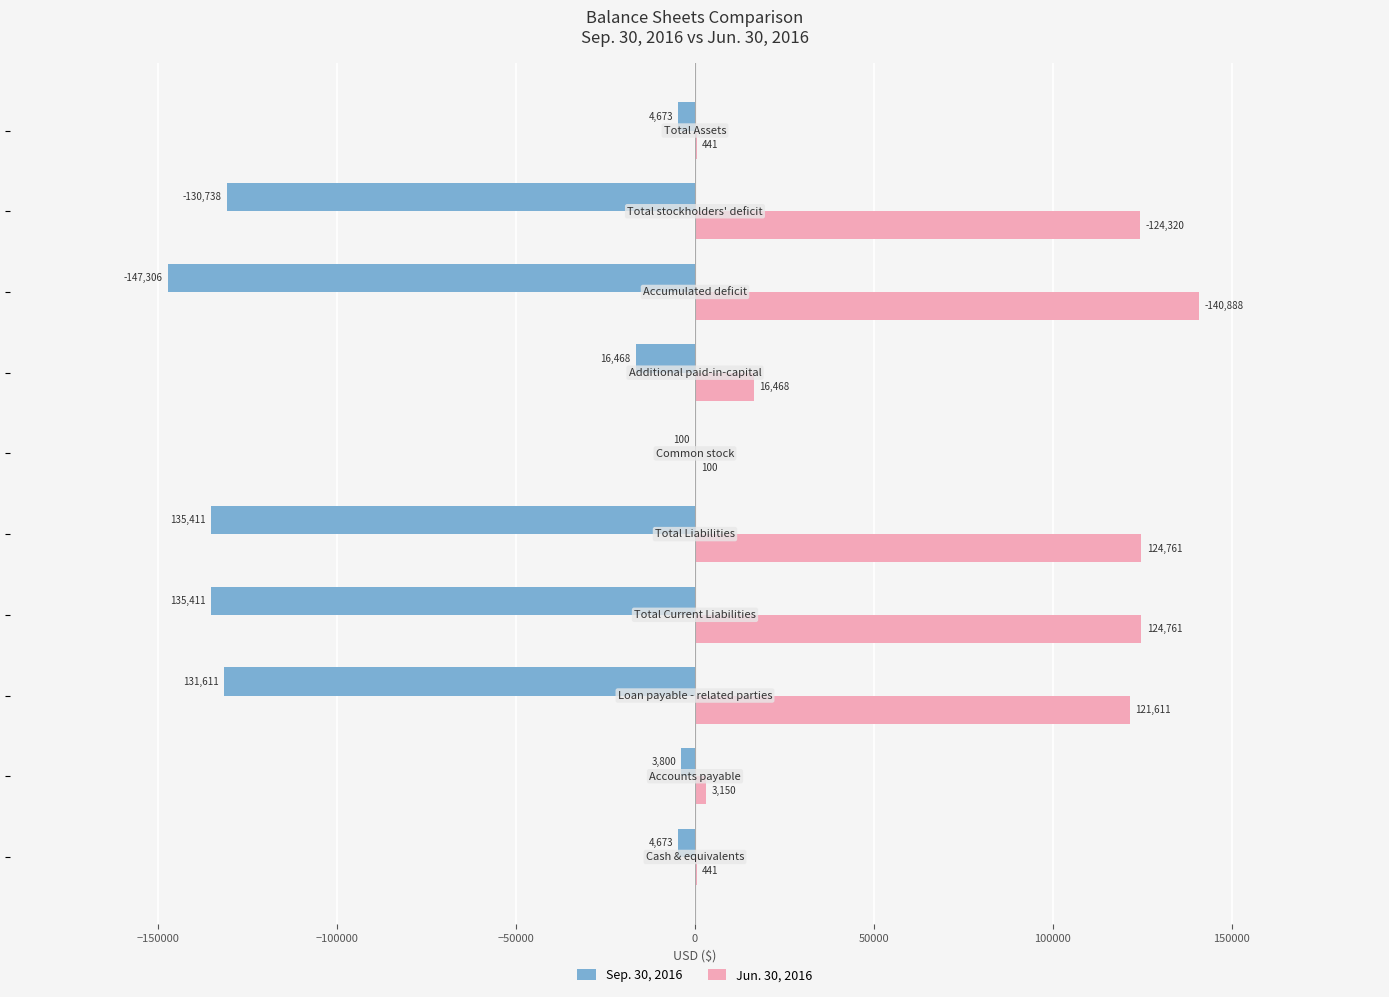

What is the sum of all Sep. 30, 2016 values?

-710191